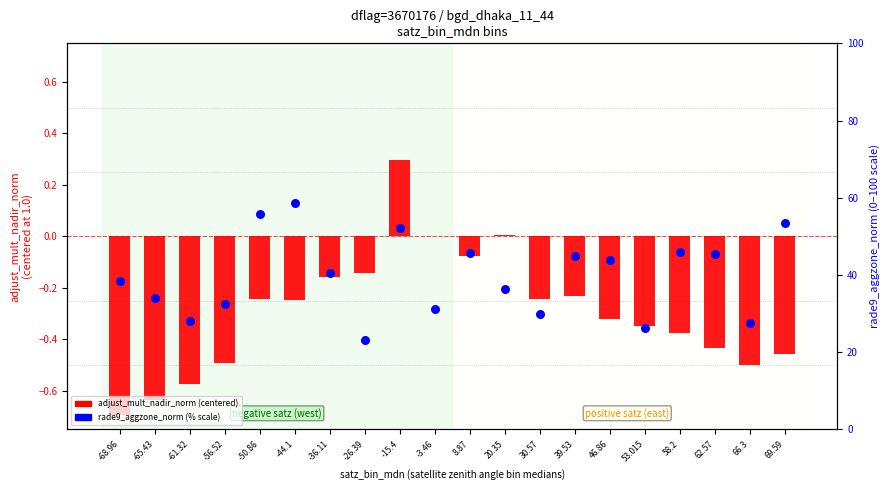

At how many categories does at least one series exceed 24?

19